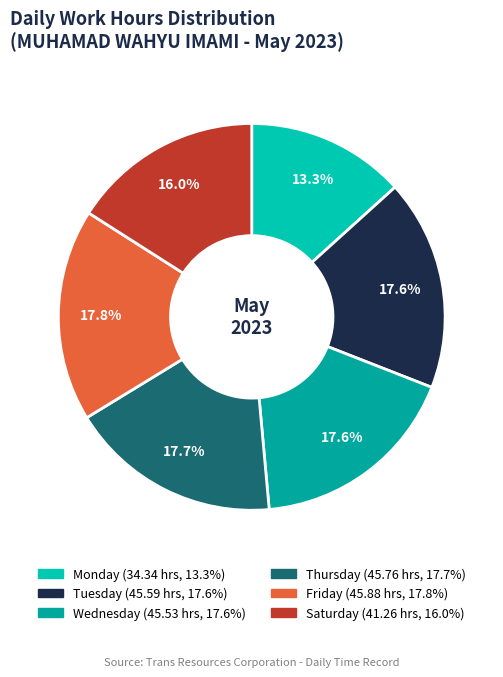

Count the number of slices in the pie.

6